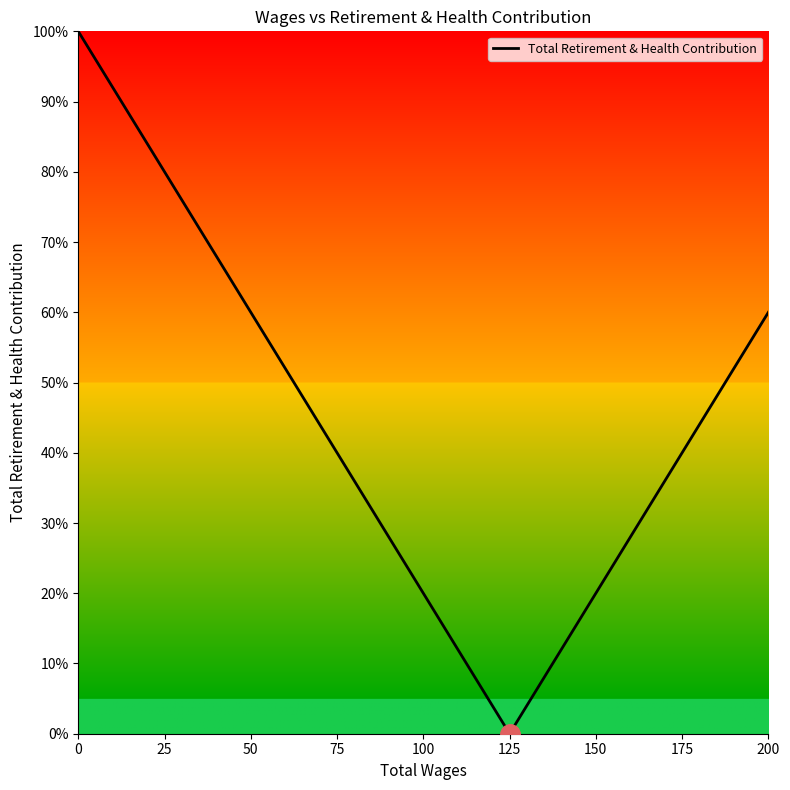

How many lines are shown in the chart?

1